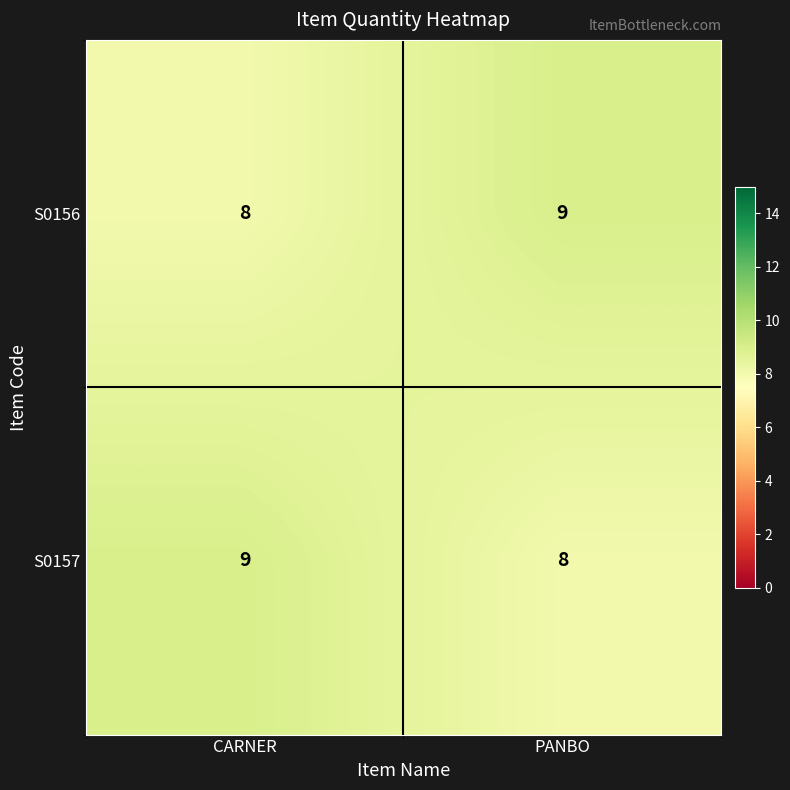

Reading left to right, transcribe all the data shown in this chart.

S0156: 8	9
S0157: 9	8